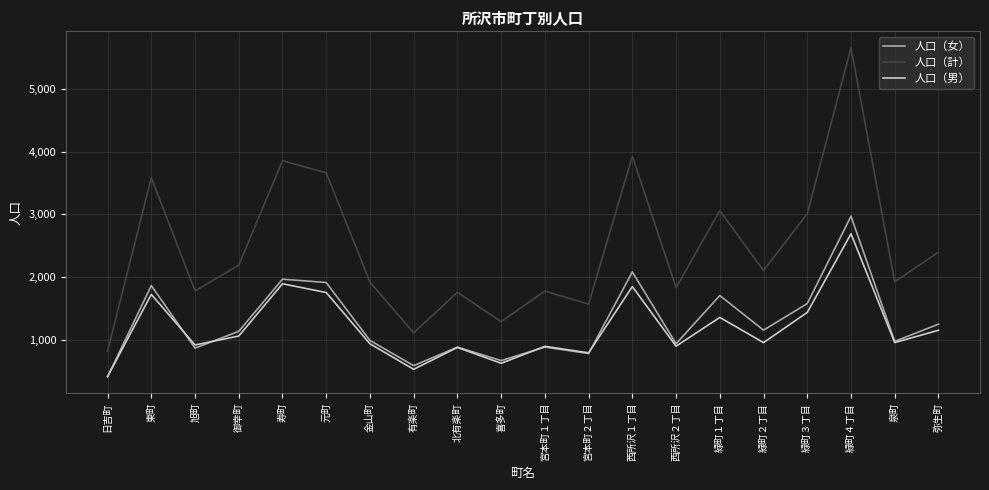

What is the maximum value for 人口（男）?

2687